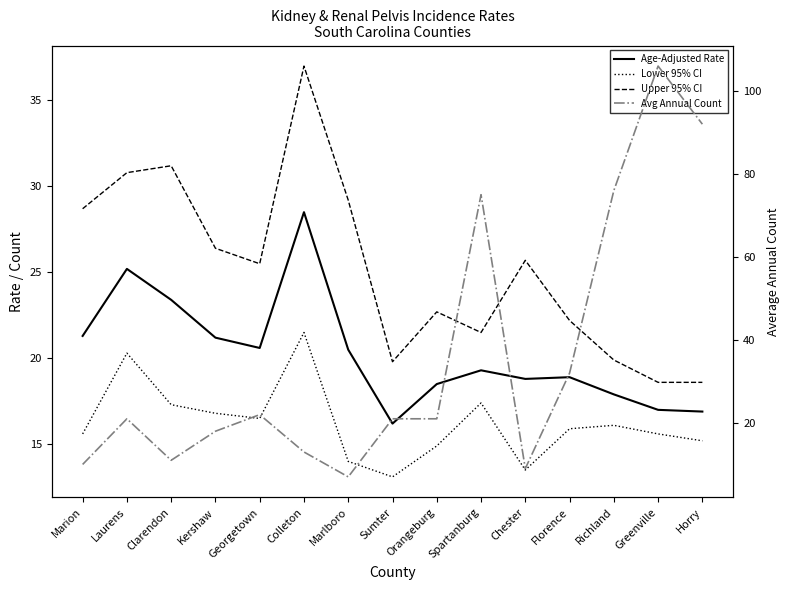

How many values in the Age-Adjusted Rate series exceed 19?

8